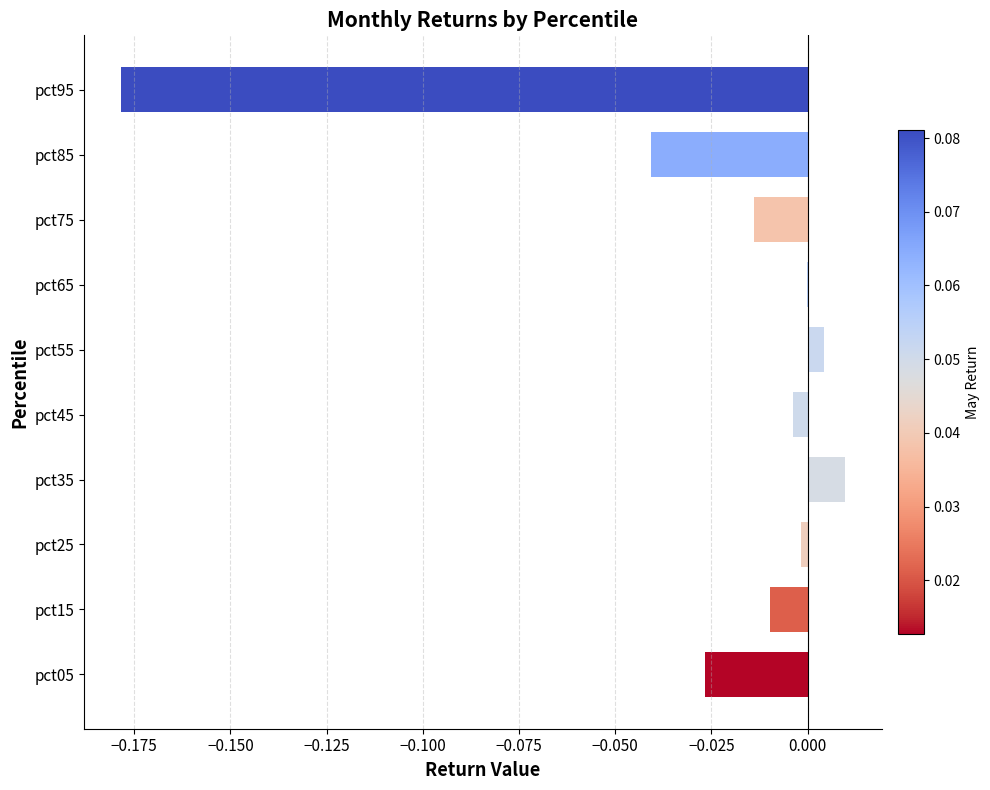

Between pct15 and pct35, which is larger?

pct35